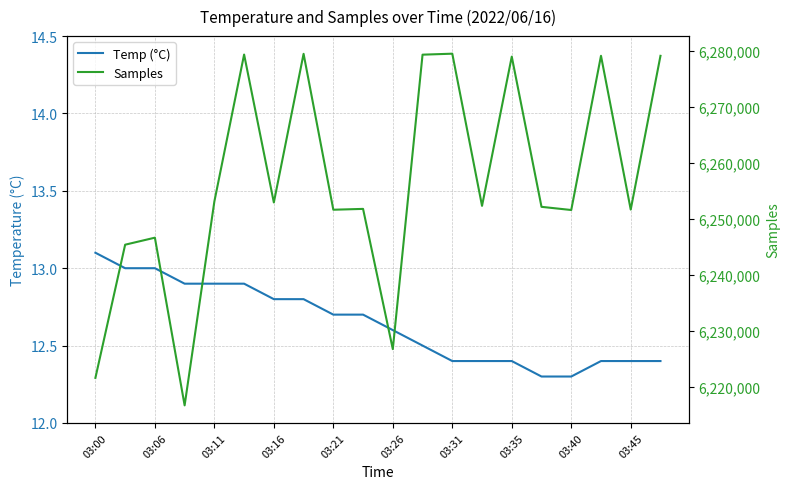

What is the sum of all Temp (°C) values?

252.9